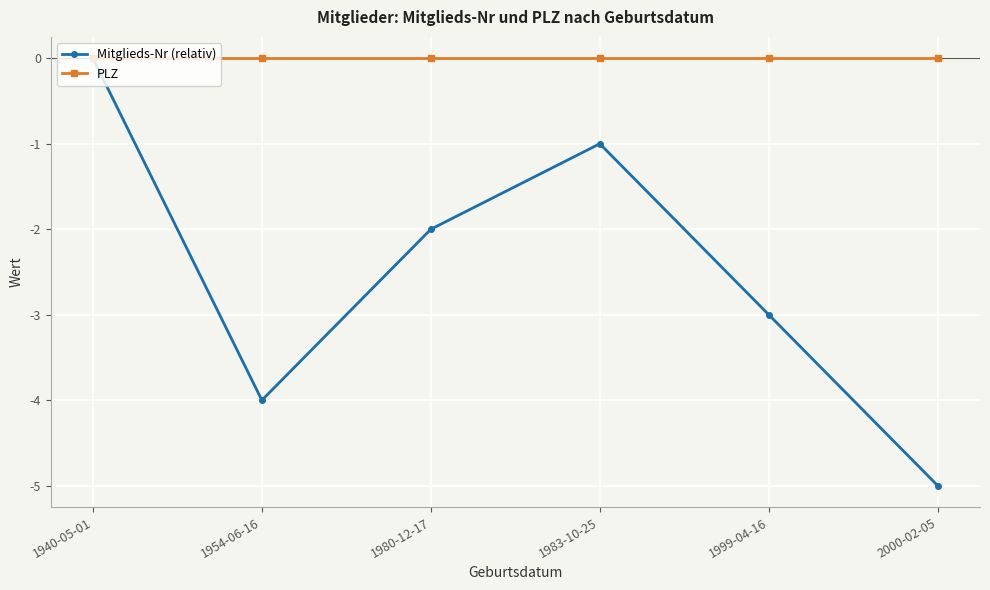

What position from the right is 1954-06-16?

5